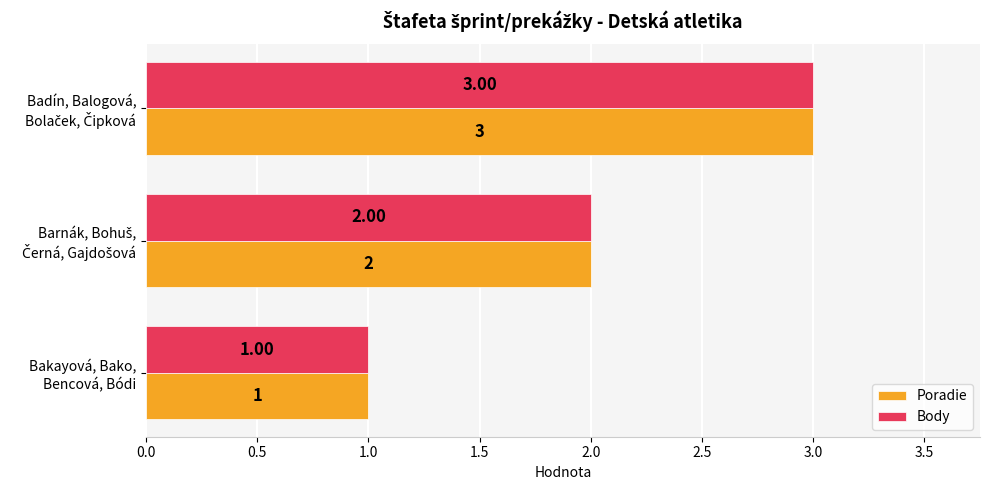

What is the sum of all Body values?

6